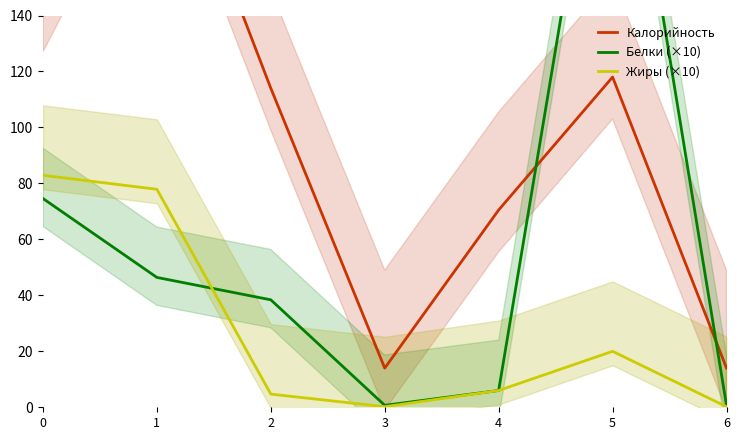

What is the total value across all series at 6?

14.9